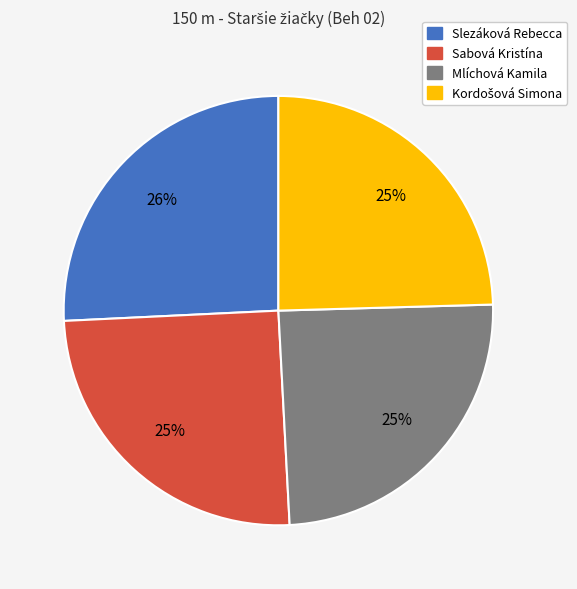

How many slices are in this pie chart?

4